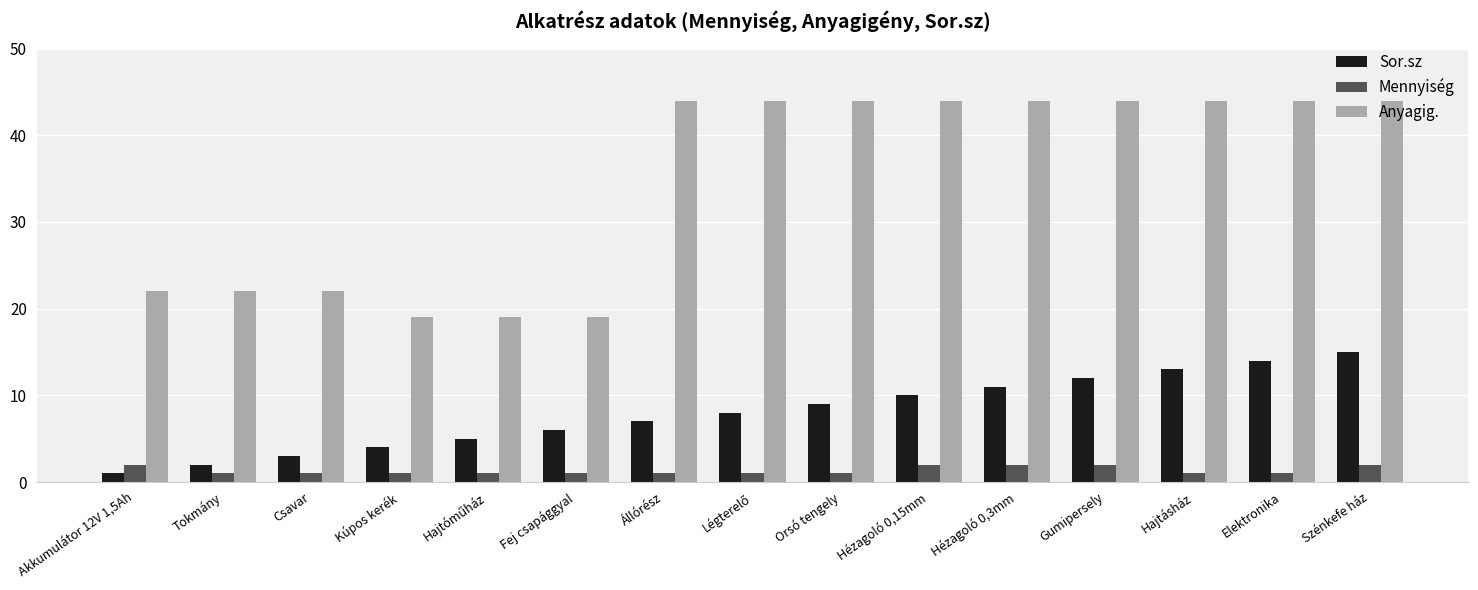

Is it true that Anyagig. equals 22 at Tokmány?

True